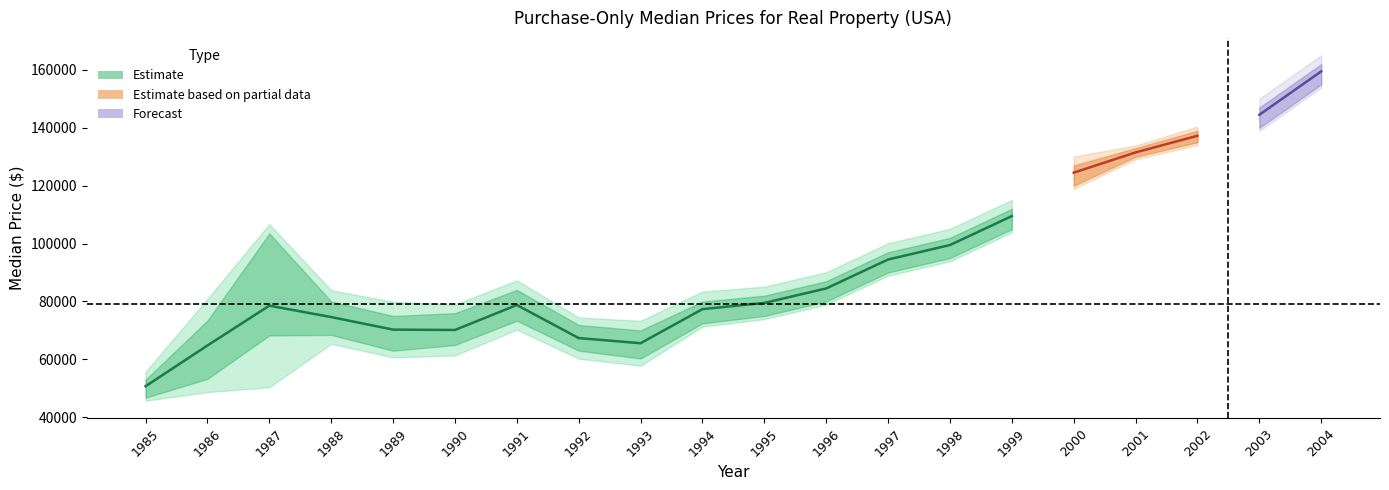

At which label does Q1 reach its minimum?

1985